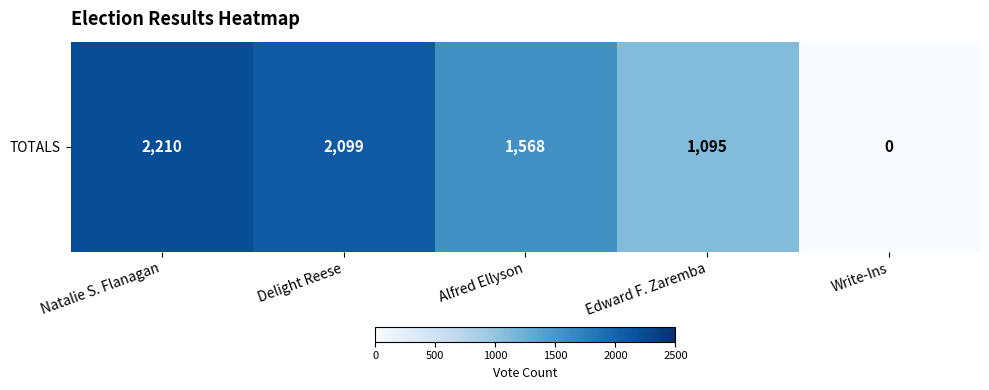

True or false: the data shows 2283 at Alfred Ellyson.

False